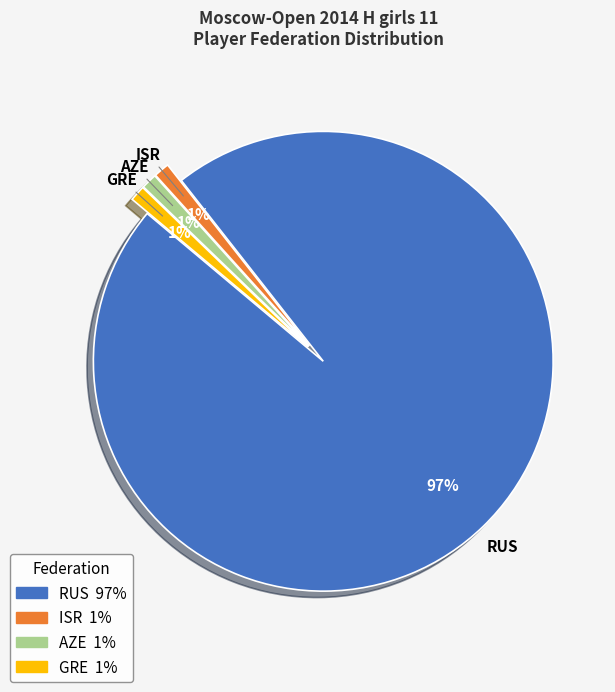

What is the largest slice in the pie chart?

RUS